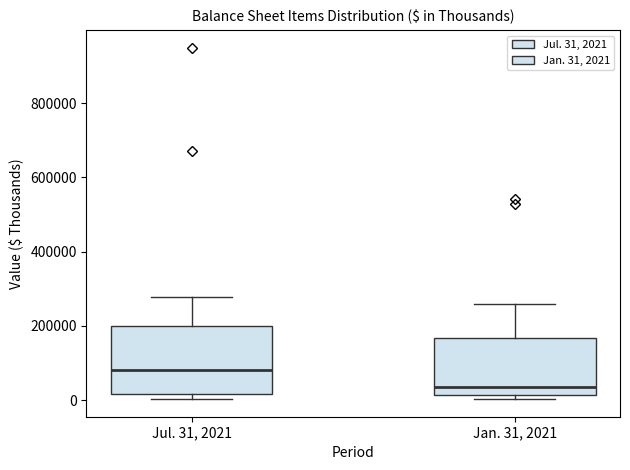

Comparing the boxes themselves (not the whiskers), which one is the tallest?

Jul. 31, 2021